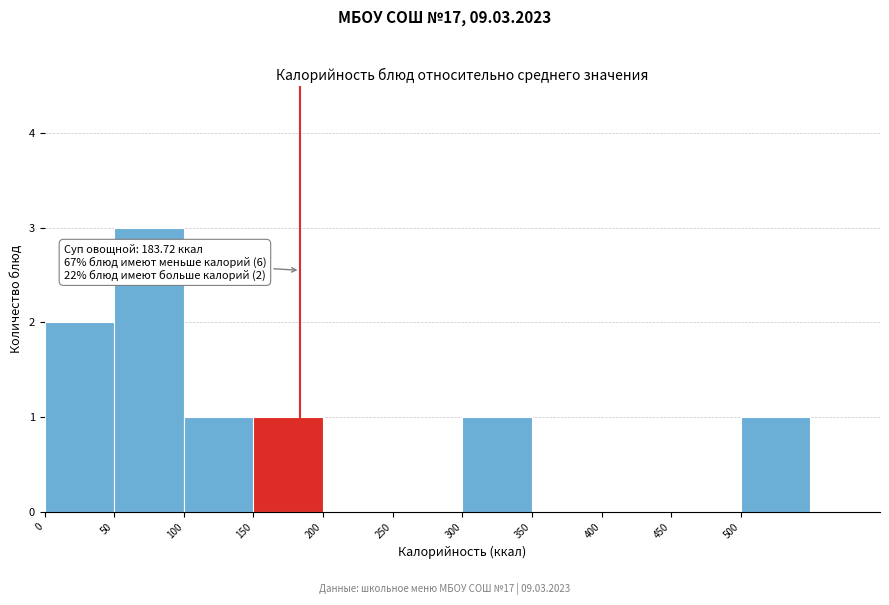

Which range on the x-axis has the tallest bar?

50 to 100